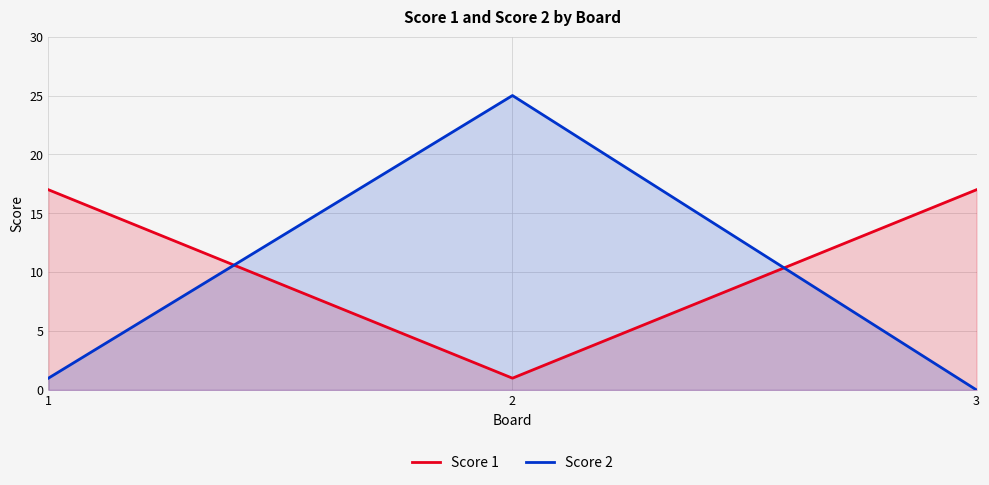

The Score 2 series shows 0 at 3. True or false?

True